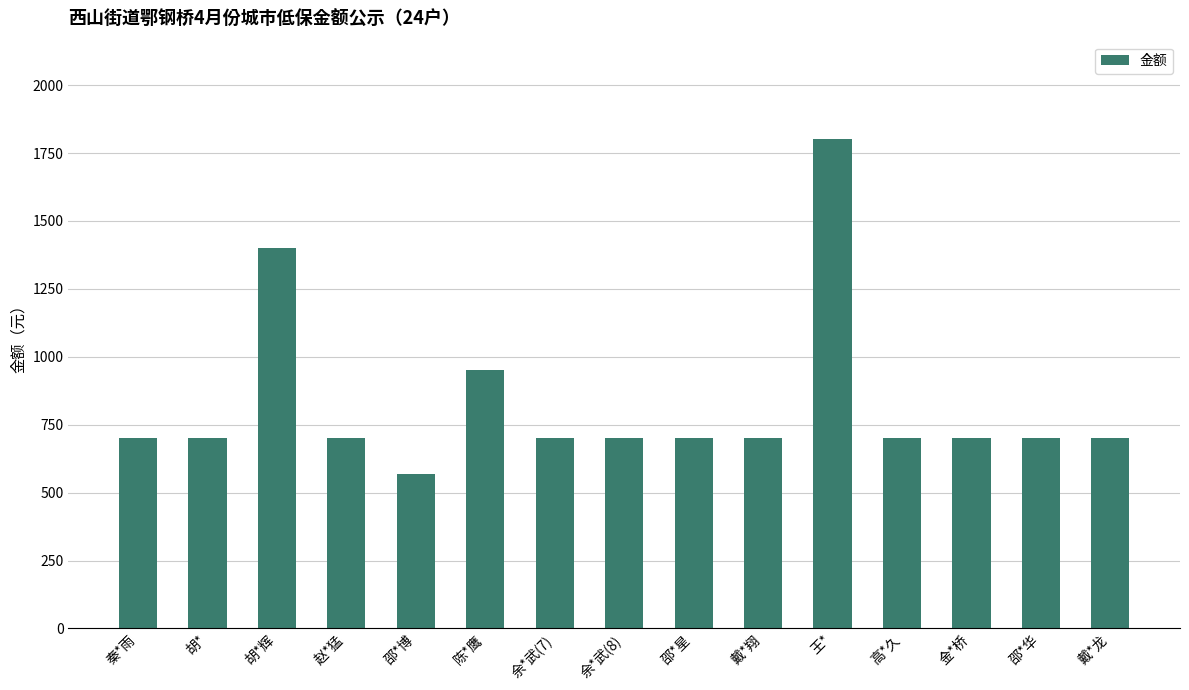

What is the value of the 15th bar from the left?

700